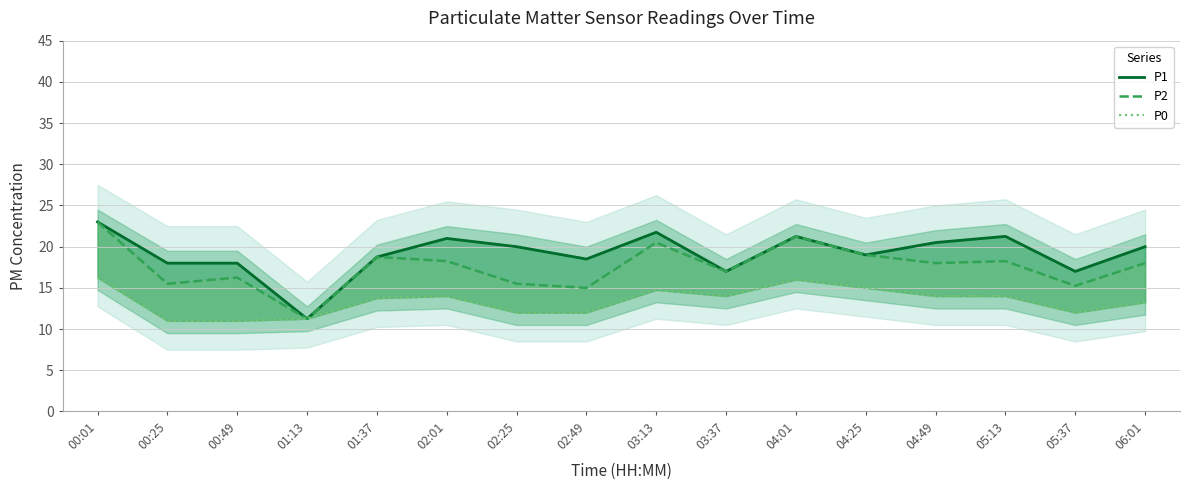

Rank the series at 00:01 from lowest to highest value.

P0, P1, P2